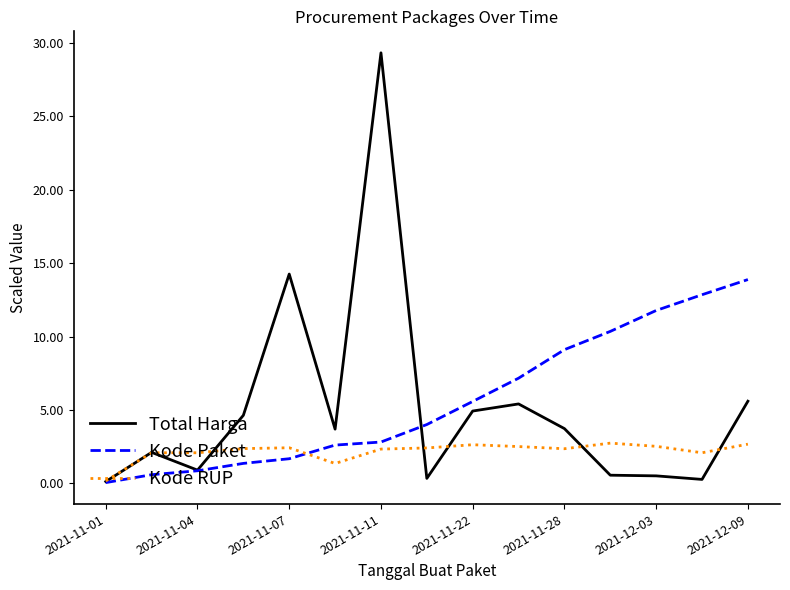

What is the highest value of the Total Harga series?

29.3